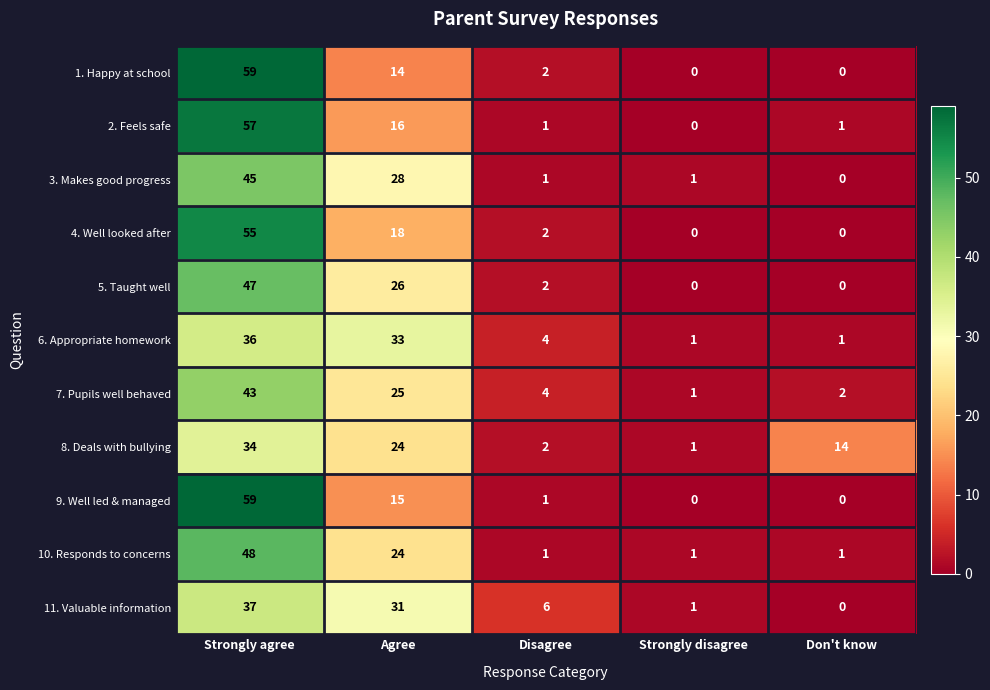

What is the highest value of the 5. Taught well series?

47